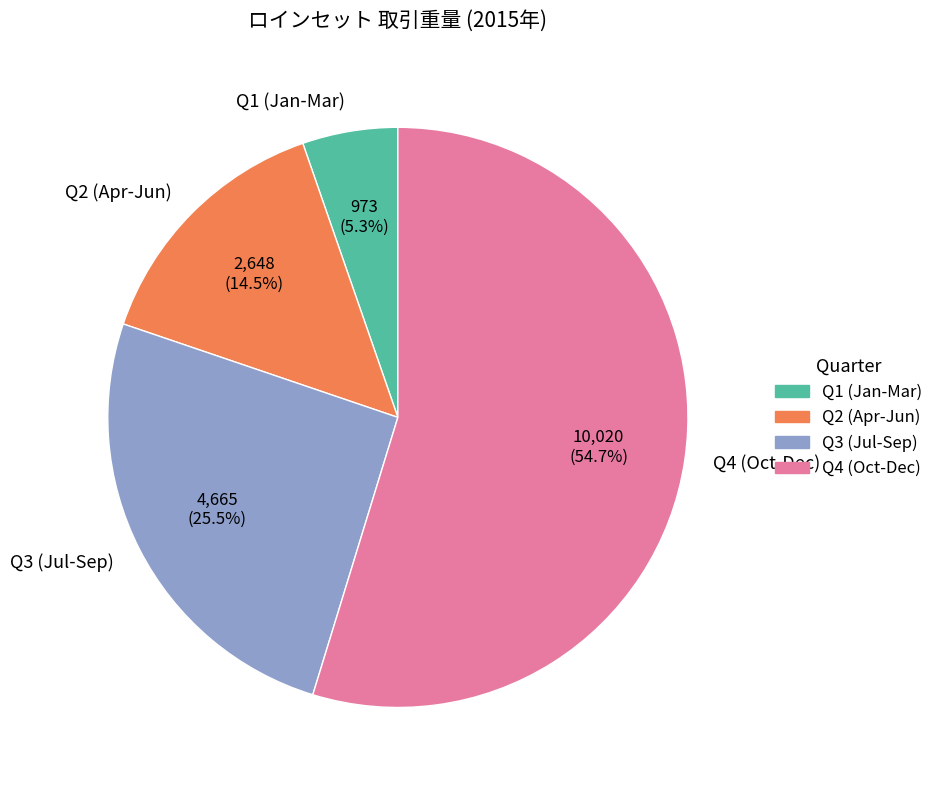

To the nearest percent, what is the average slice percentage?

25%